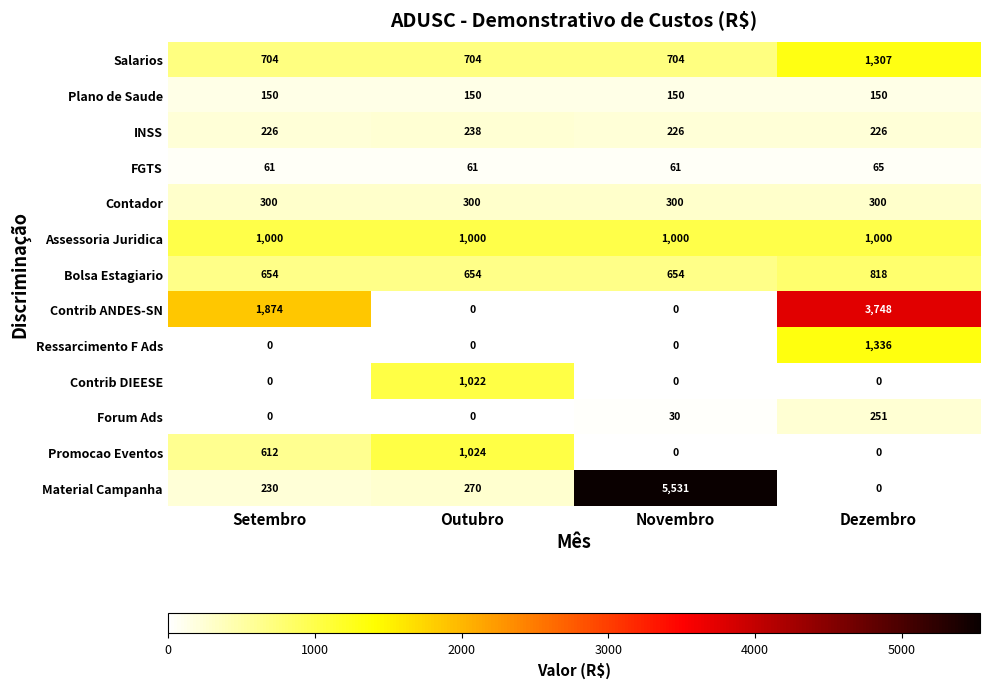

Count the number of data series in this chart.

13